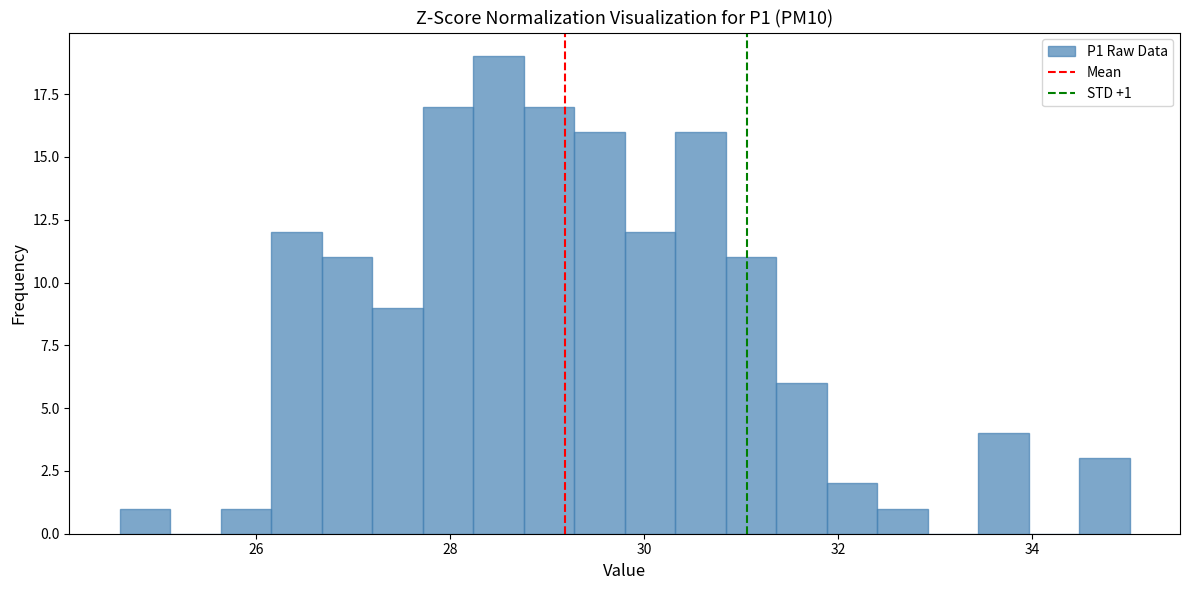

Read against the x-axis, roughly where is the centre of the tallest bar?

28.6